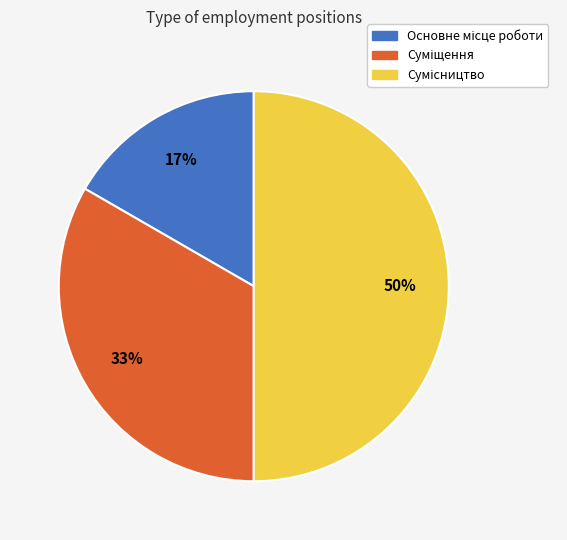

To the nearest percent, what is the difference between the largest and smallest slice percentages?

33%